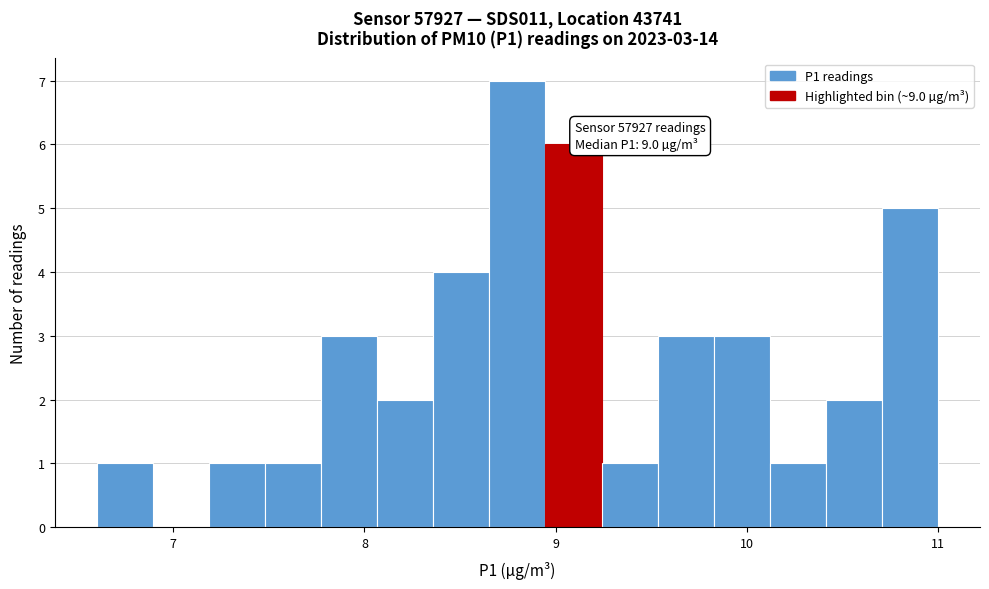

Around what value on the x-axis is the tallest bar? Give the approximate position of its centre, as read against the axis.

8.8